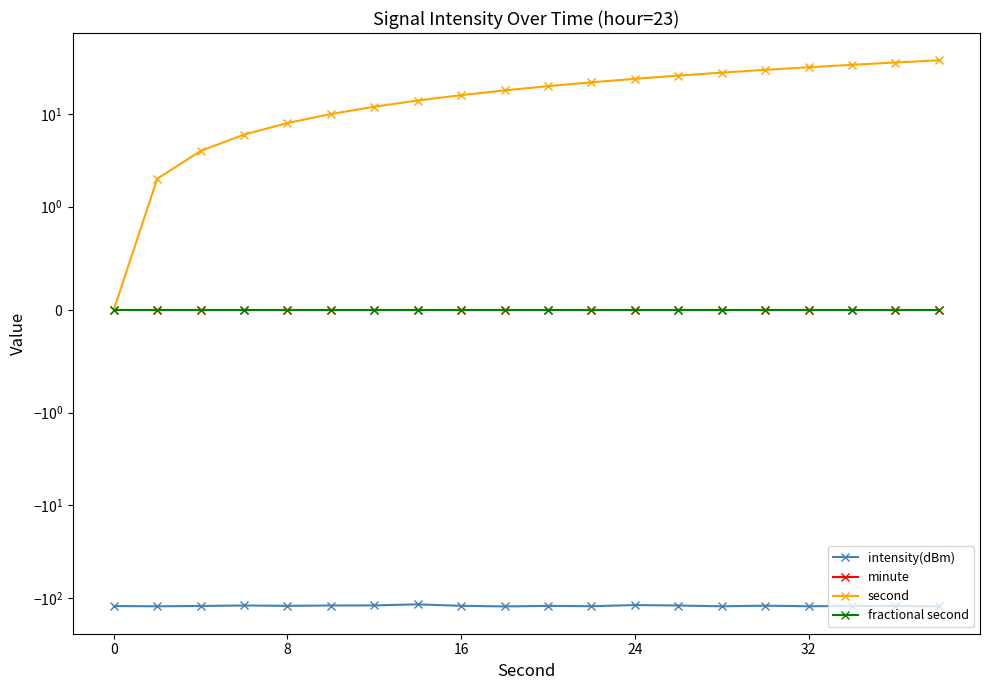

True or false: second and intensity(dBm) intersect in this chart.

False